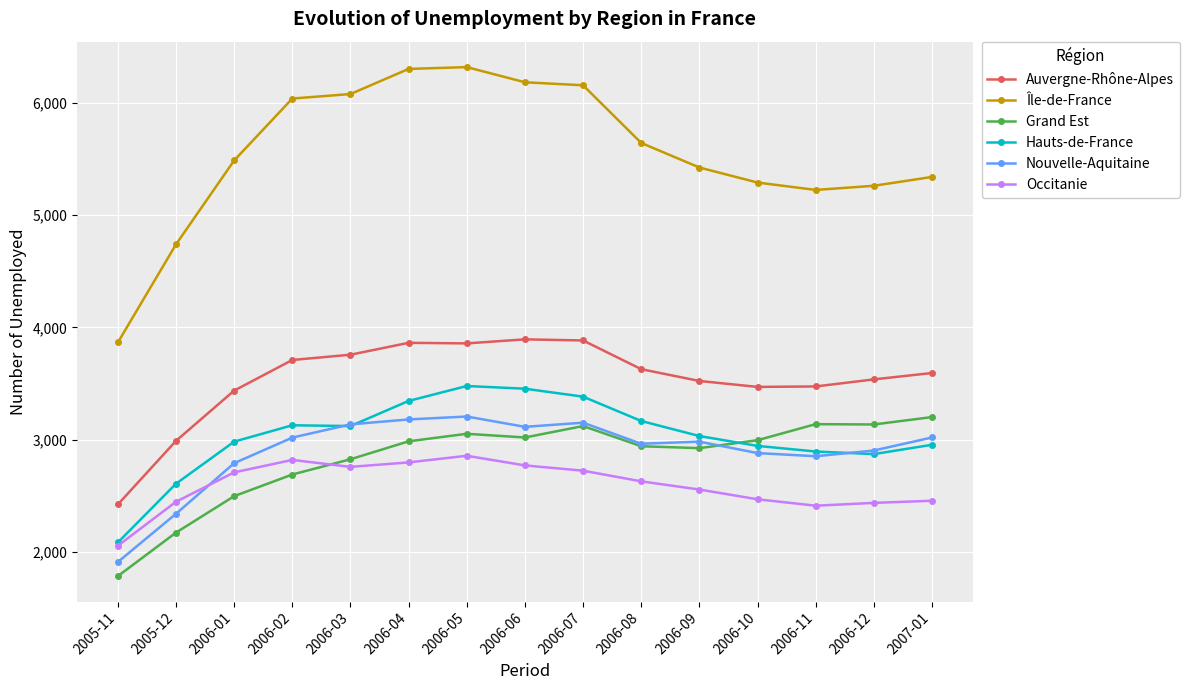

At how many categories does at least one series exceed 4278?

14